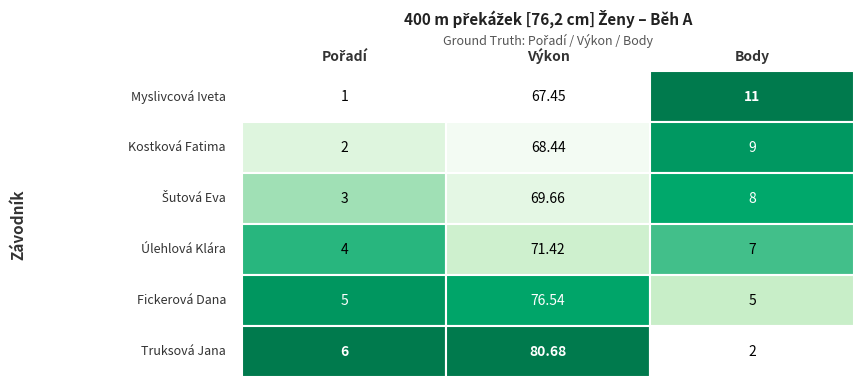

How many data points does each series have?

3